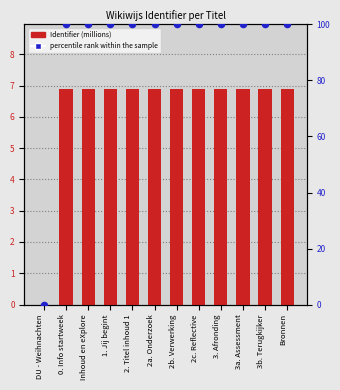

At which category is the sum across all series the highest?

Bronnen